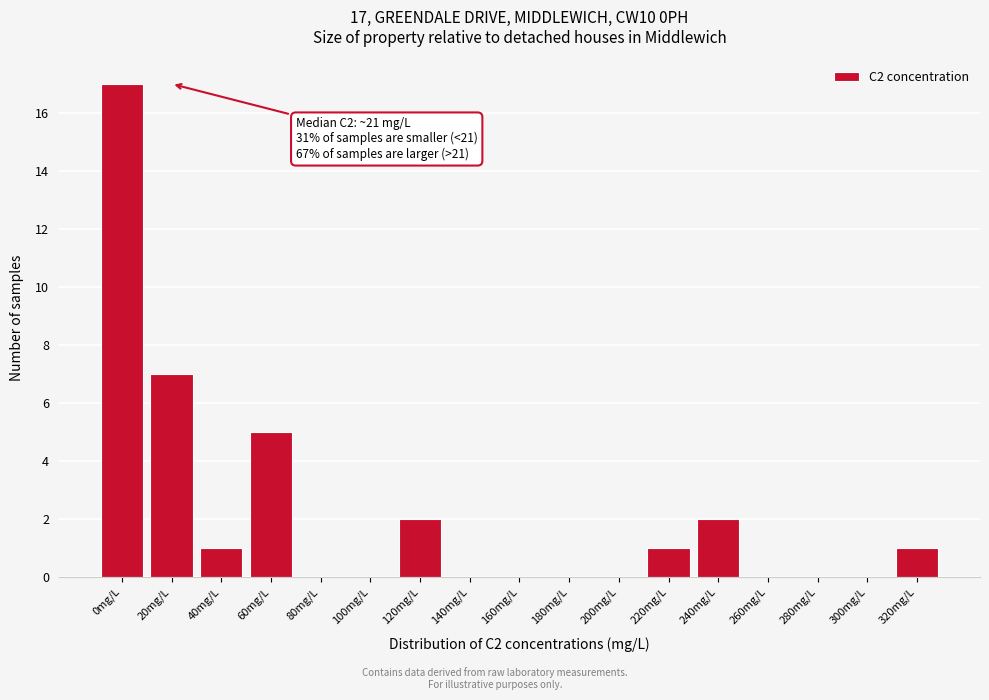

Reading left to right, what are all the values shown in this chart?

0mg/L=17	20mg/L=7	40mg/L=1	60mg/L=5	80mg/L=0	100mg/L=0	120mg/L=2	140mg/L=0	160mg/L=0	180mg/L=0	200mg/L=0	220mg/L=1	240mg/L=2	260mg/L=0	280mg/L=0	300mg/L=0	320mg/L=1